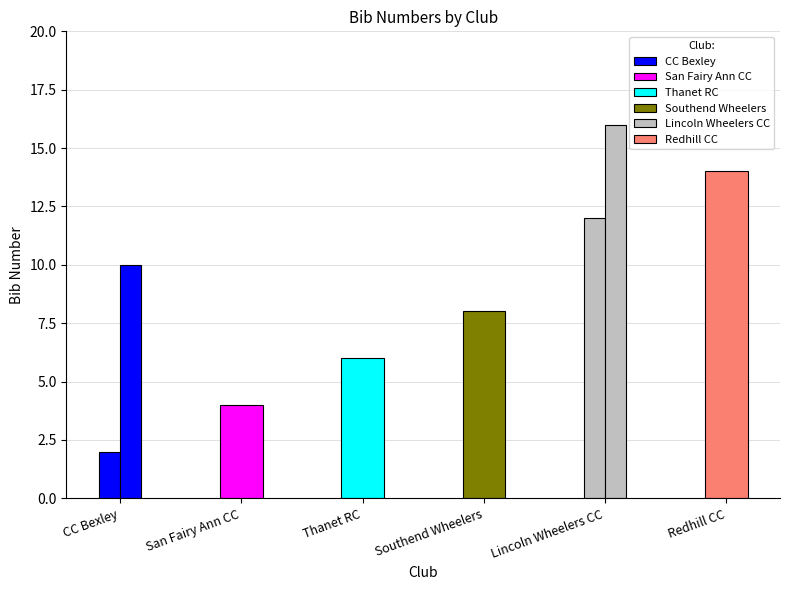

At which label is the value closest to 9?

Southend Wheelers